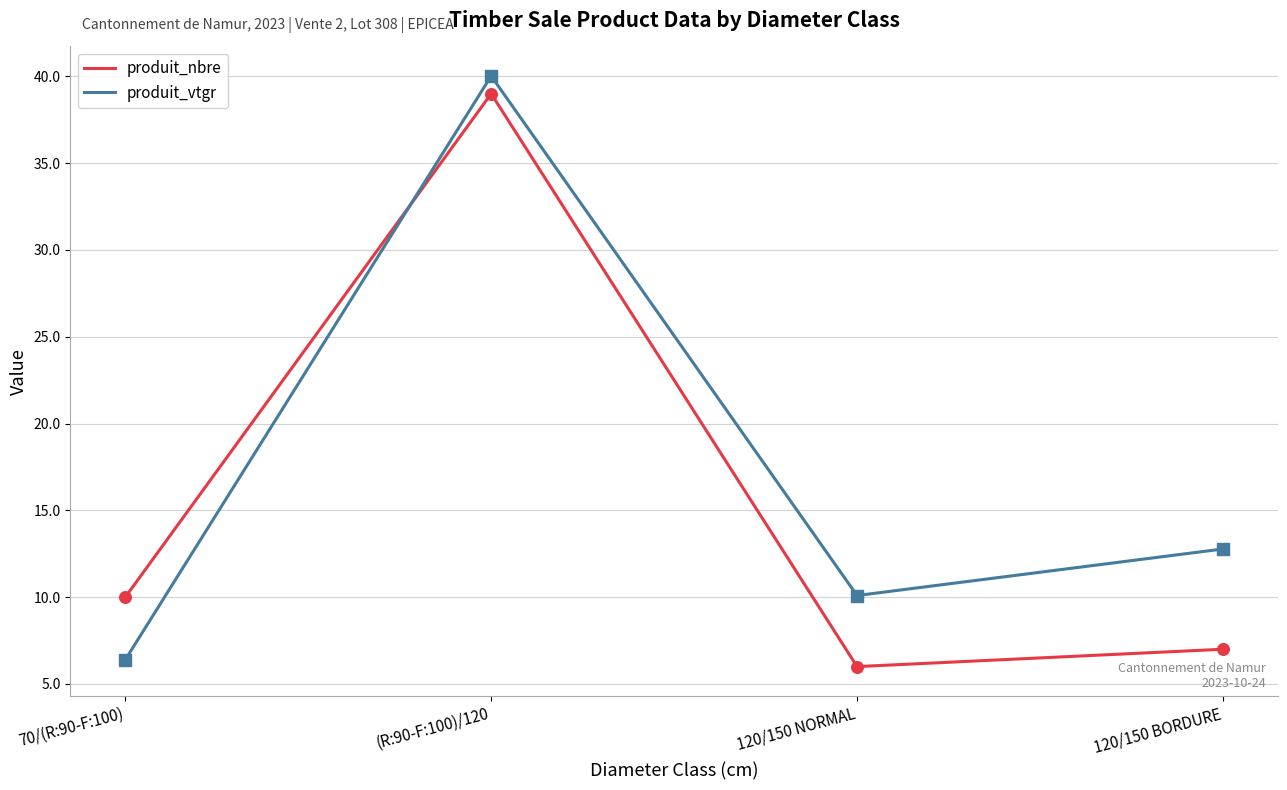

At how many categories does at least one series exceed 39?

1